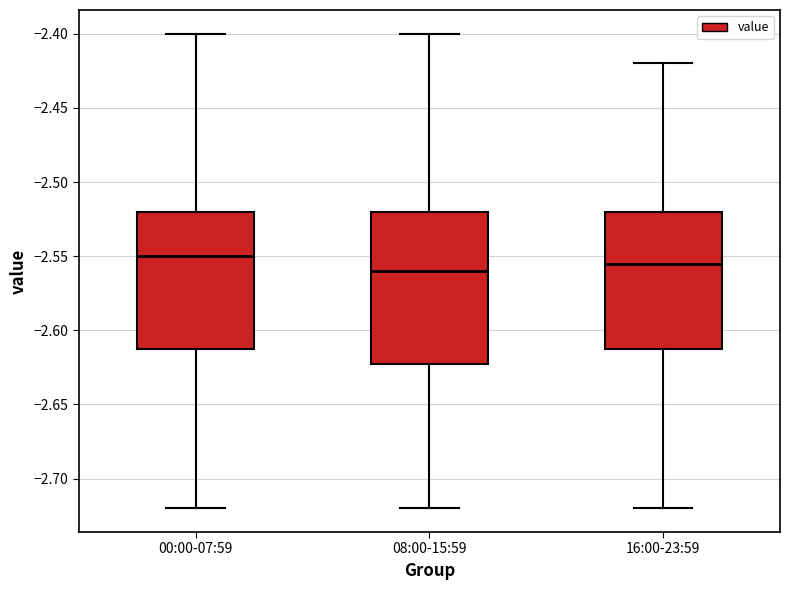

Where does the upper whisker of the box for 08:00-15:59 end on the y-axis? The values are not printed on the chart, so give them approximately, as read against the axis.

-2.400